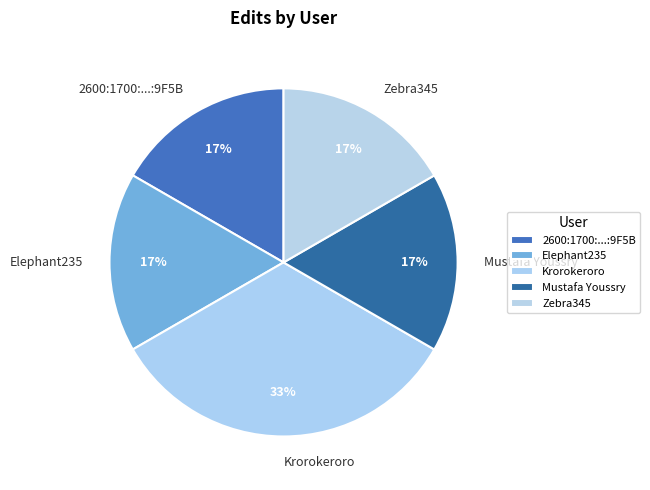

What is the largest slice in the pie chart?

Krorokeroro